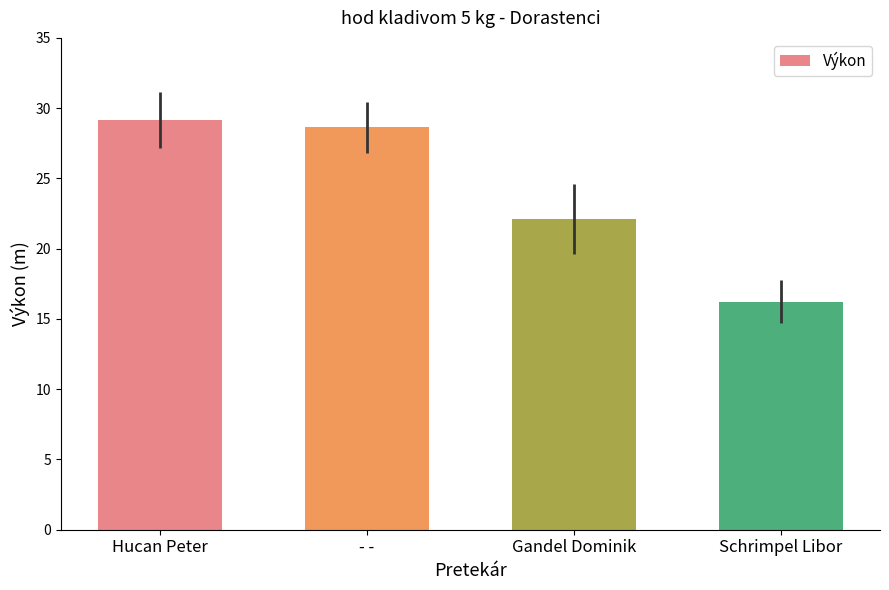

True or false: the data shows 49.9 at - -.

False